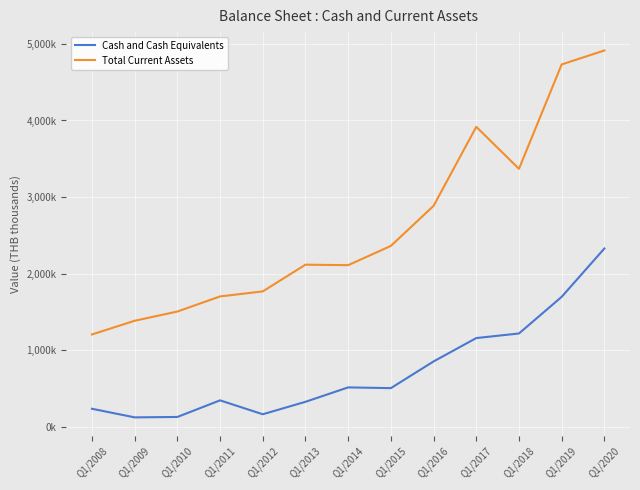

Is this an area chart (filled region under the line)?

No